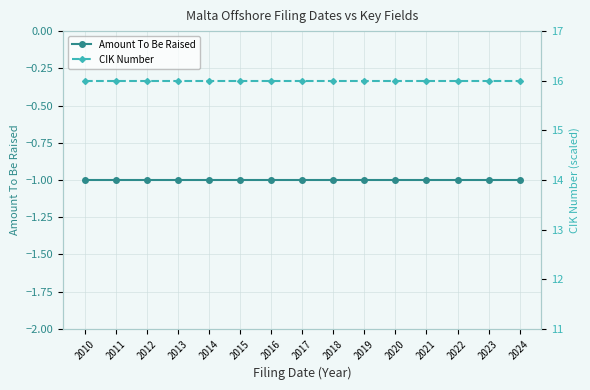

Reading left to right, extract all data points from this chart.

Amount To Be Raised: -1	-1	-1	-1	-1	-1	-1	-1	-1	-1	-1	-1	-1	-1	-1
CIK Number: 16	16	16	16	16	16	16	16	16	16	16	16	16	16	16